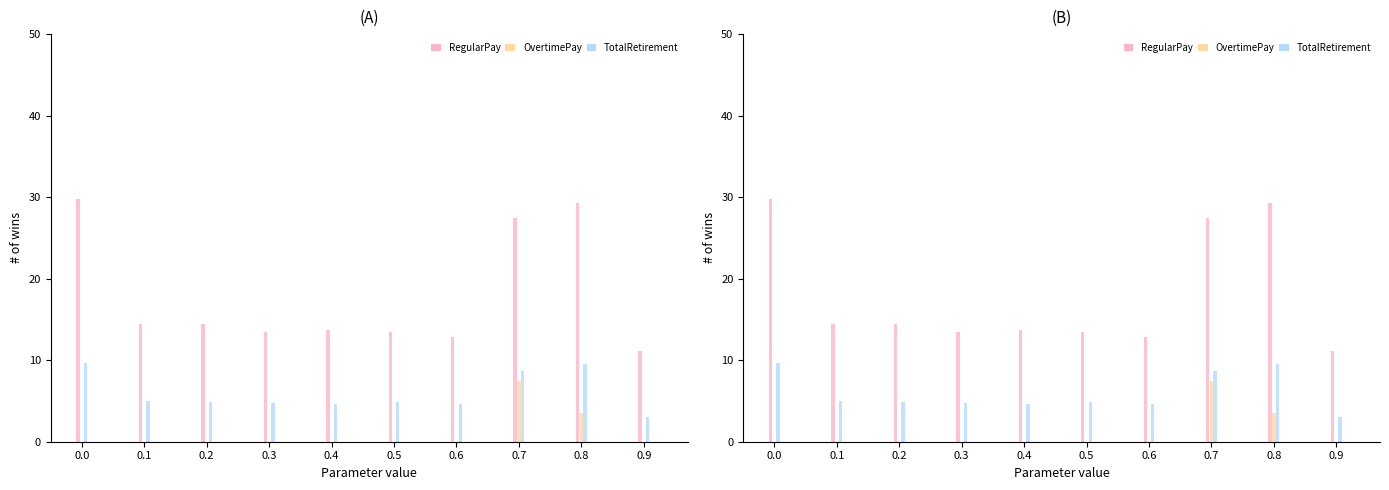

How many series are shown in this chart?

3